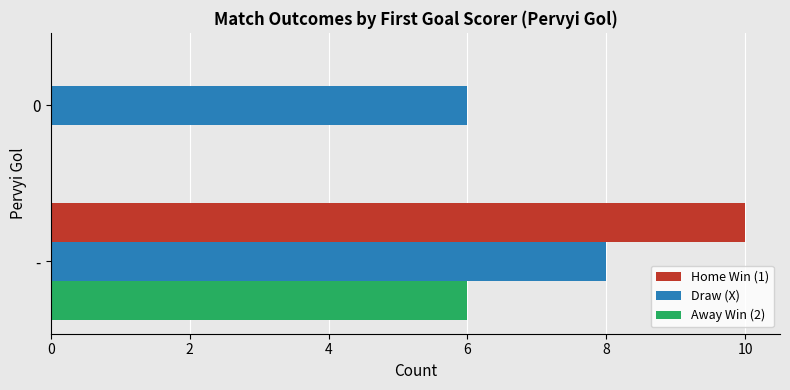

Which category has the highest value across all series?

-